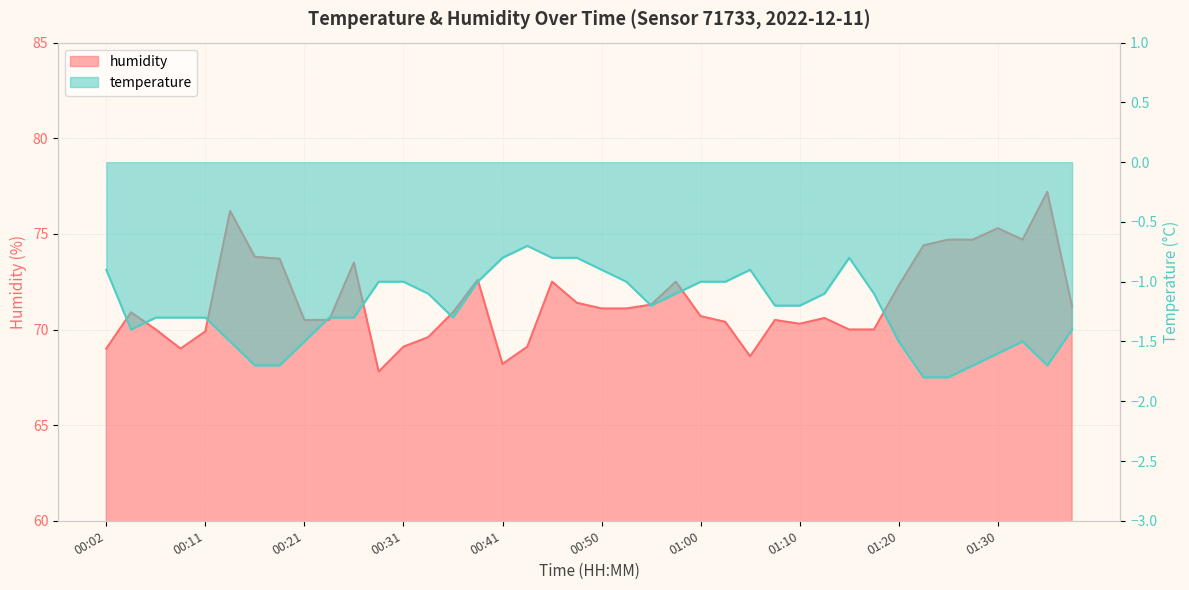

What is the minimum value shown in the chart?

67.8